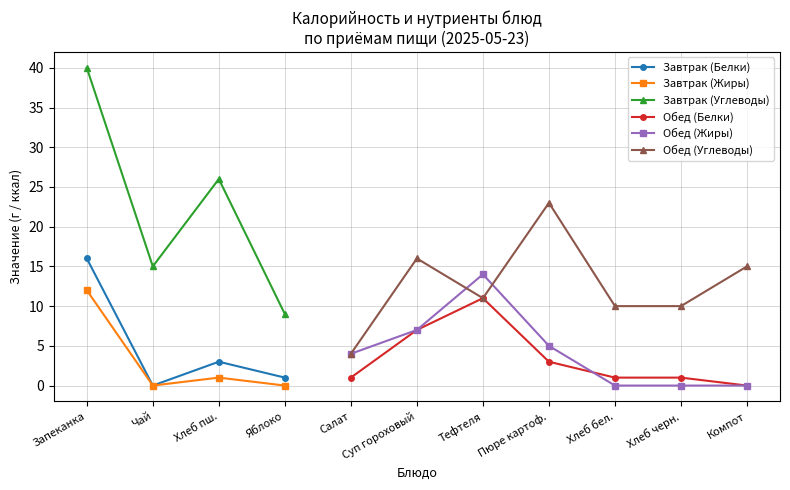

Which has a higher value, Хлеб пш. or Хлеб бел.?

Хлеб бел.